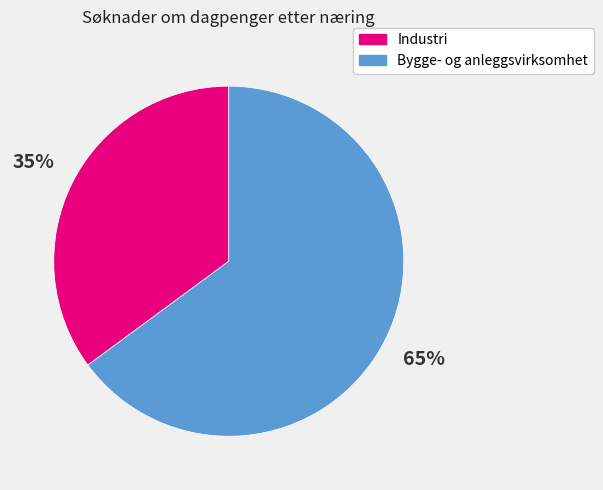

To the nearest percent, what is the average slice percentage?

50%